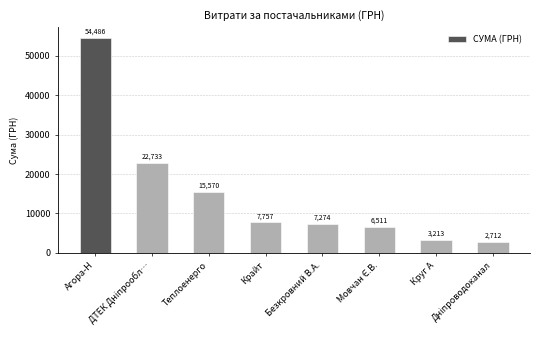

What is the maximum value shown in the chart?

54485.6